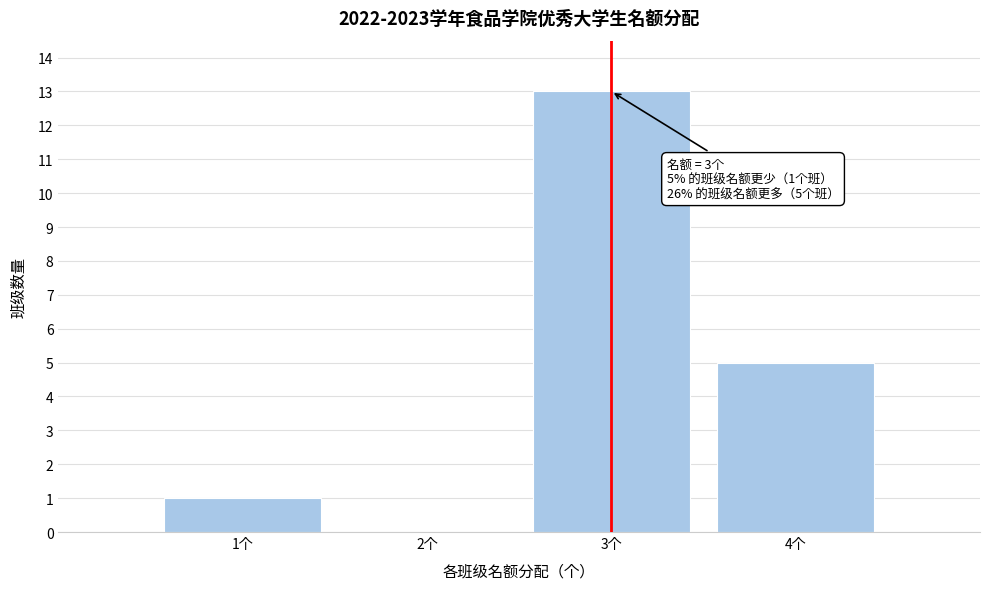

Which range on the x-axis has the tallest bar?

2.5 to 3.5